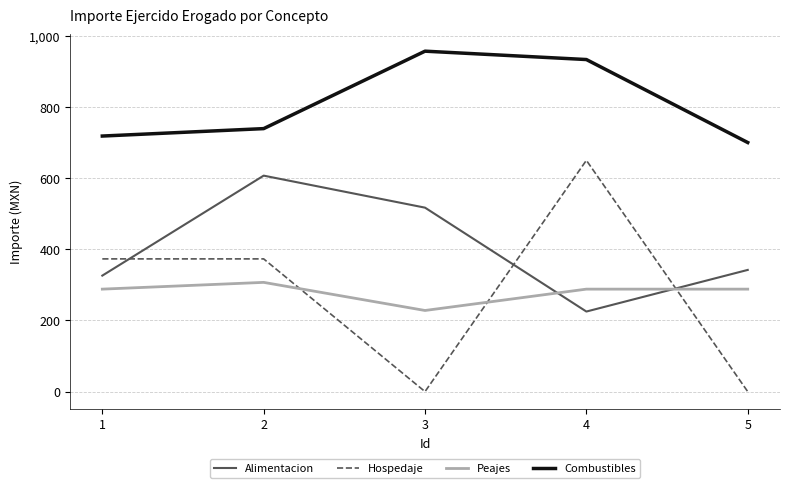

True or false: Alimentacion and Peajes intersect in this chart.

True